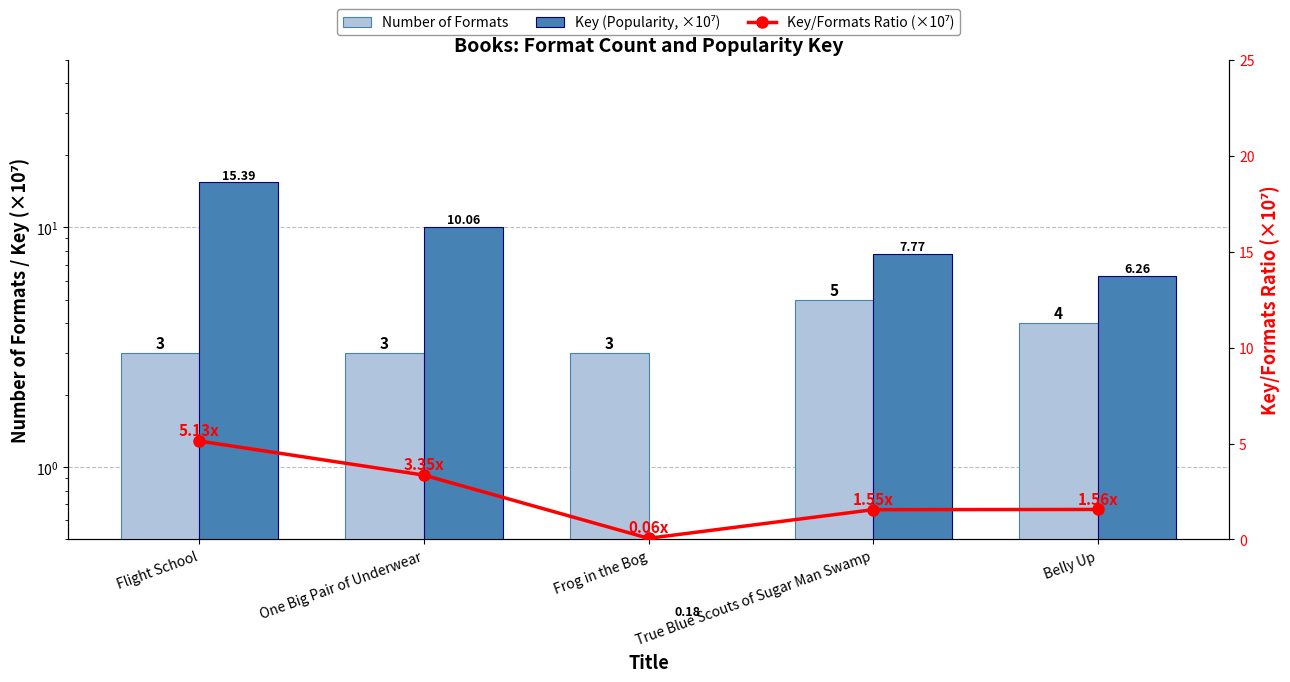

Which series changed the most between Flight School and True Blue Scouts of Sugar Man Swamp?

Key (Popularity, ×10⁷)